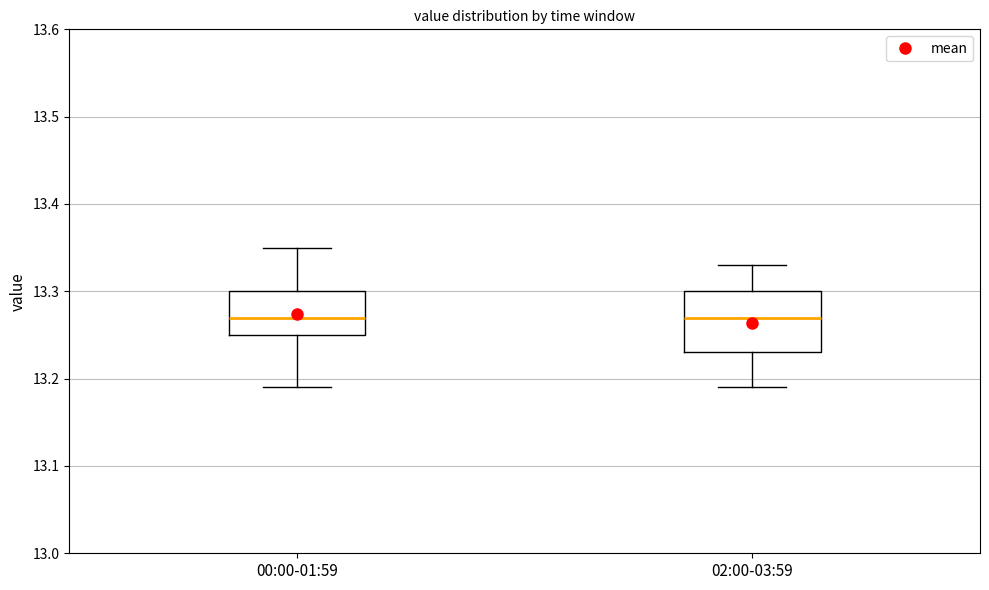

Reading left to right, transcribe this box plot: for each box, give where its median line is, the range the box spans, and where its two whiskers end, as read against the y-axis. The values are not printed on the chart, so give them approximately, as read against the axis.

00:00-01:59: median 13.27, box 13.25 to 13.30, whiskers 13.19 to 13.35
02:00-03:59: median 13.27, box 13.23 to 13.30, whiskers 13.19 to 13.33